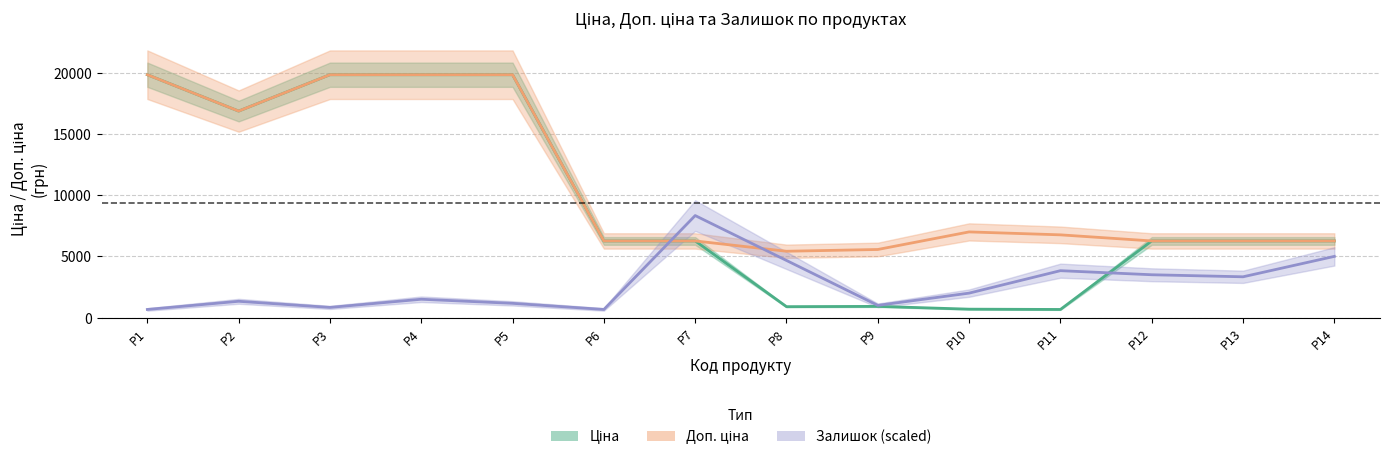

What is the value of the Ціна point at the 7th from the left?

6266.7